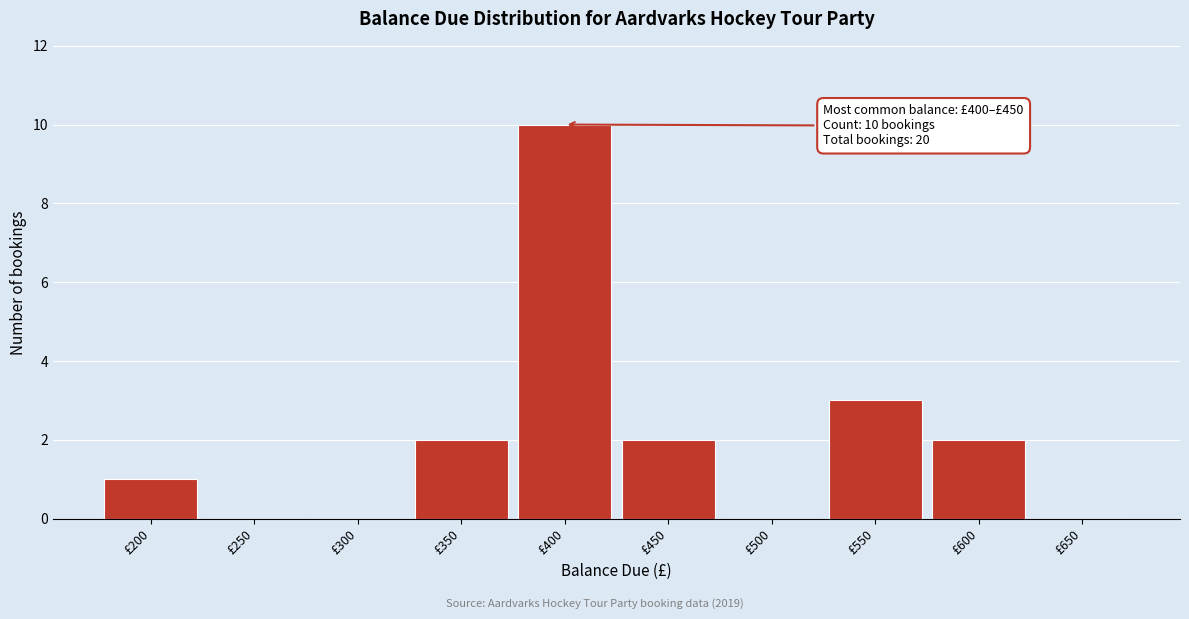

Reading left to right, transcribe all the data shown in this chart.

£200=1	£250=0	£300=0	£350=2	£400=10	£450=2	£500=0	£550=3	£600=2	£650=0